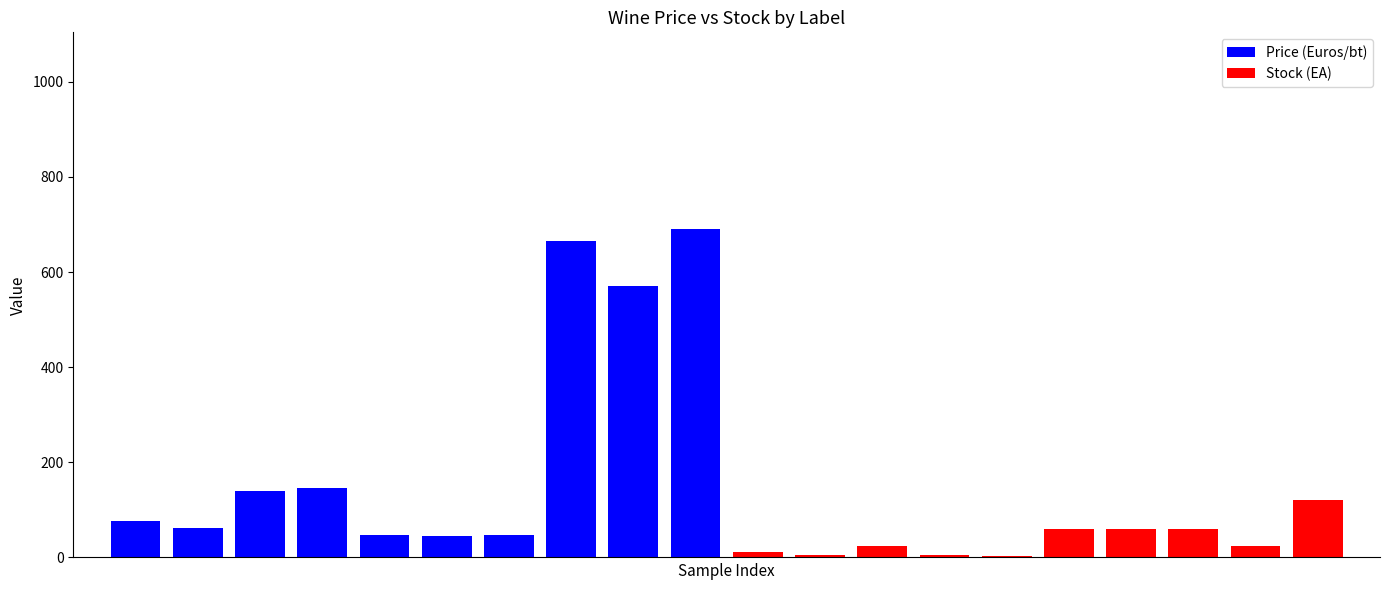

Rank the series by their maximum value, from highest to lowest.

Price (Euros/bt), Stock (EA)